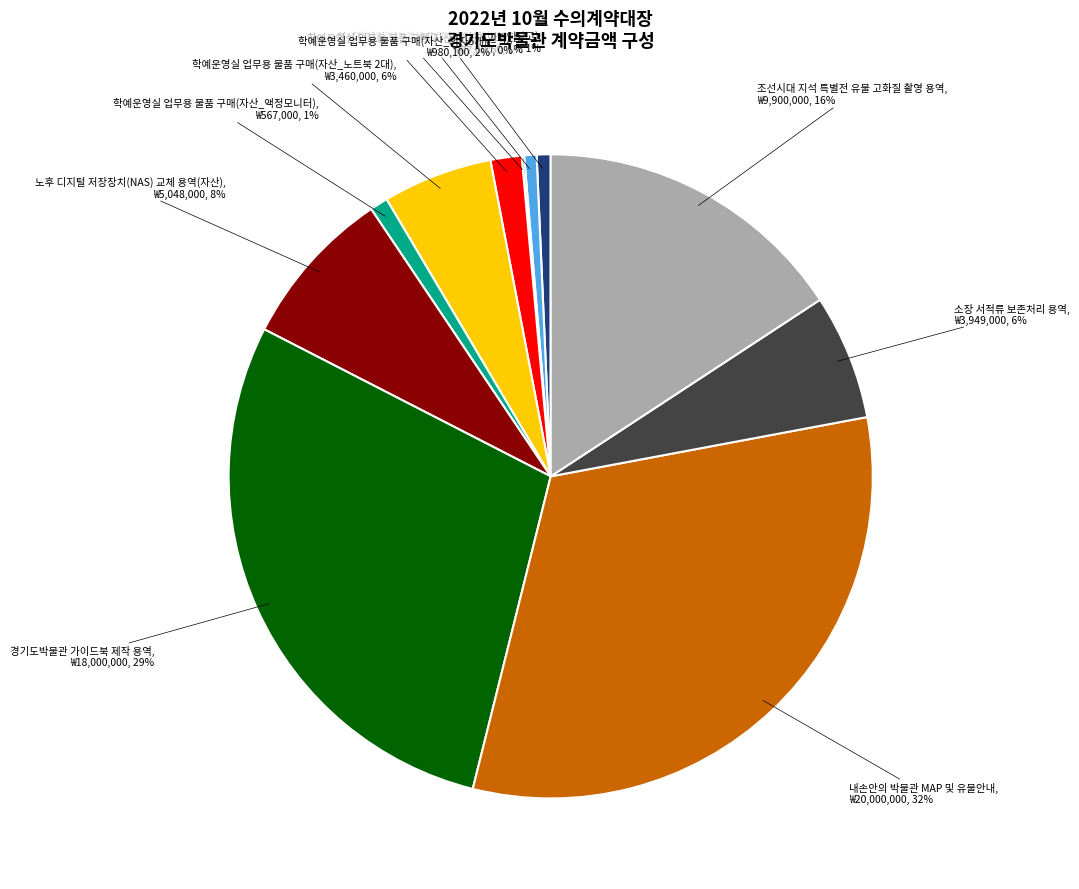

Is it true that 내손안의 박물관 MAP 및 유물안내 is 32% of the pie?

True